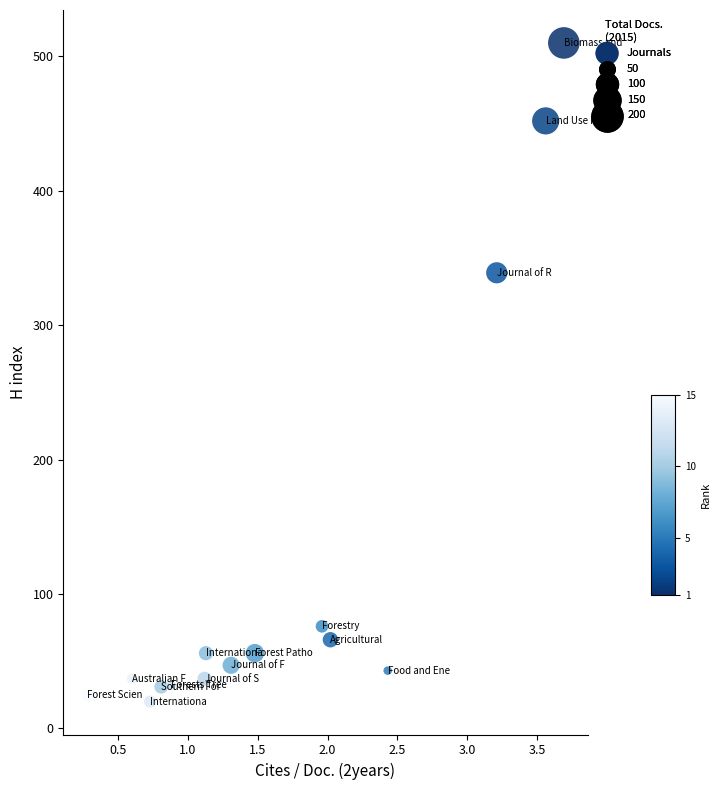

What is the range of Y values (max minus min)?

490